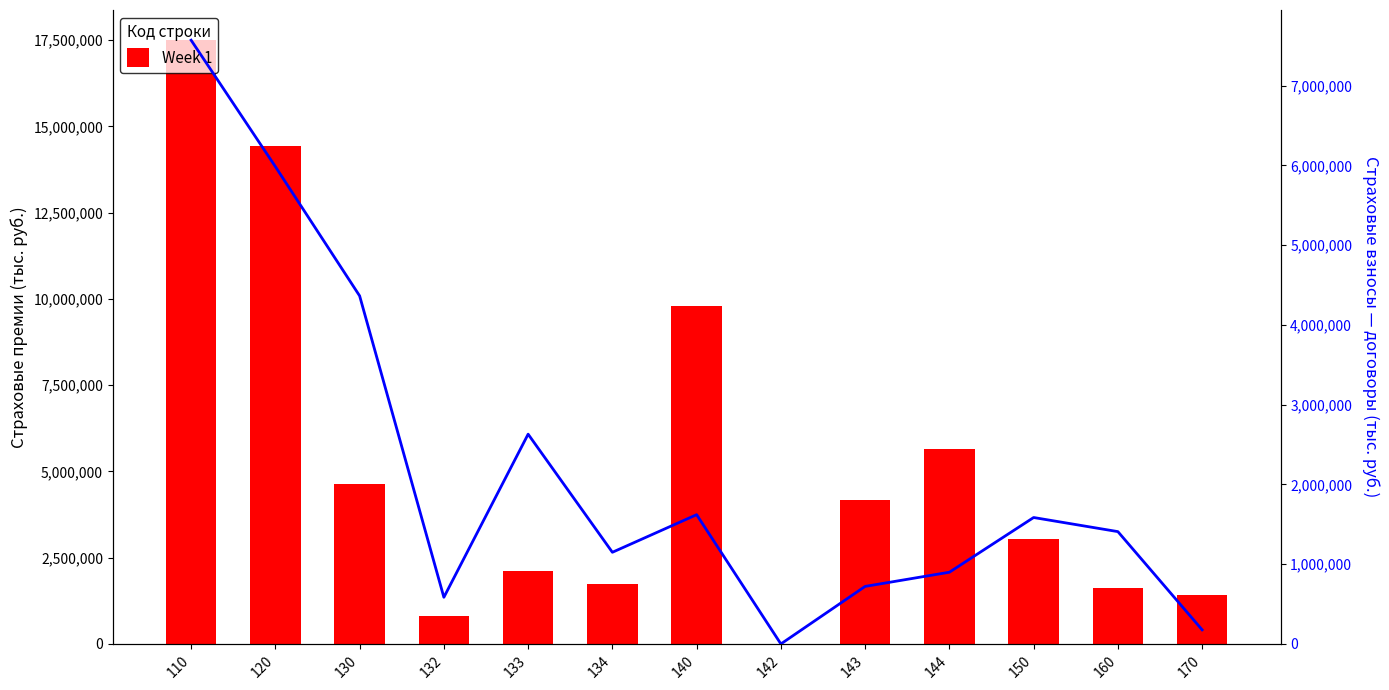

At which label is the value closest to 8749176?

140